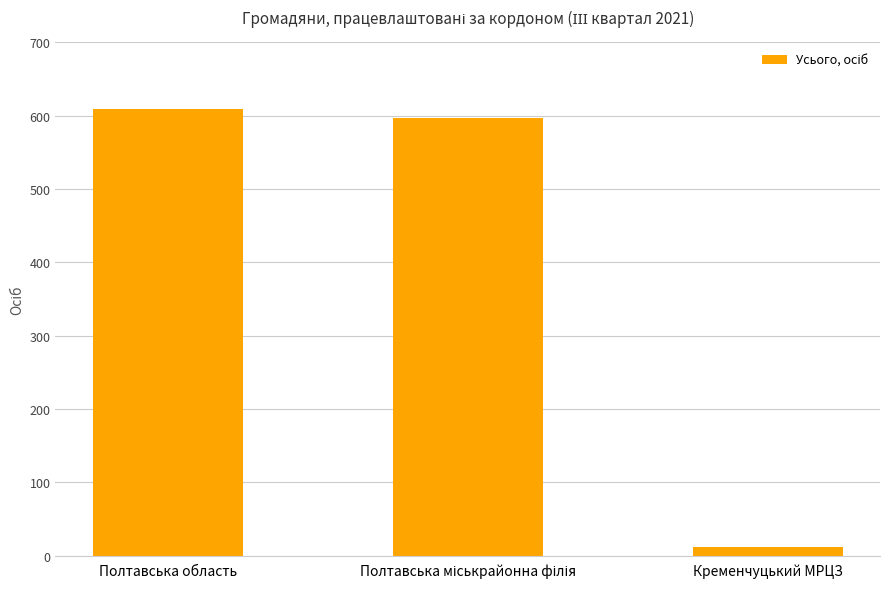

What is the change in value from Полтавська область to Кременчуцький МРЦЗ?

-597